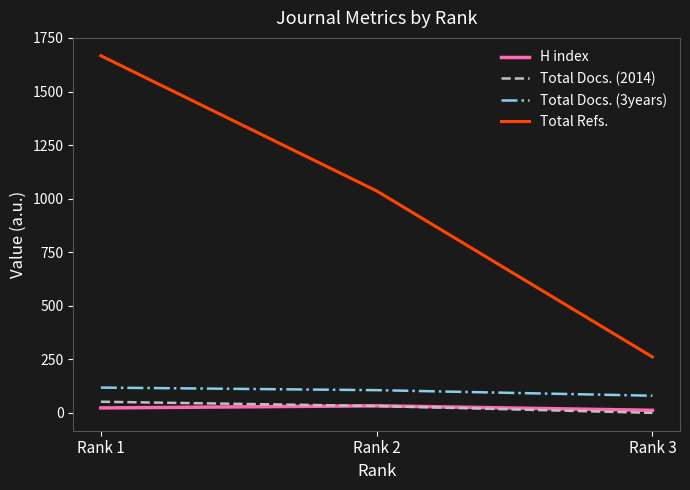

At which category is the sum across all series the highest?

Rank 1